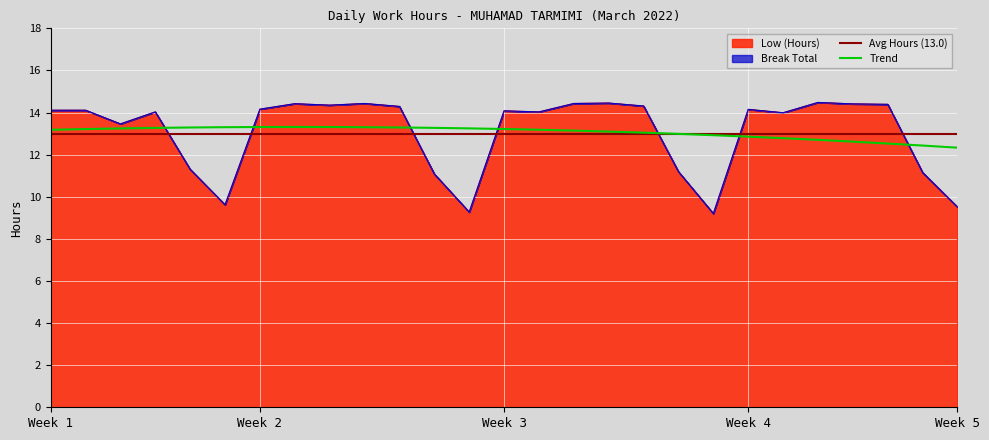

True or false: the data shows 19.5 at 26-Sat.

False